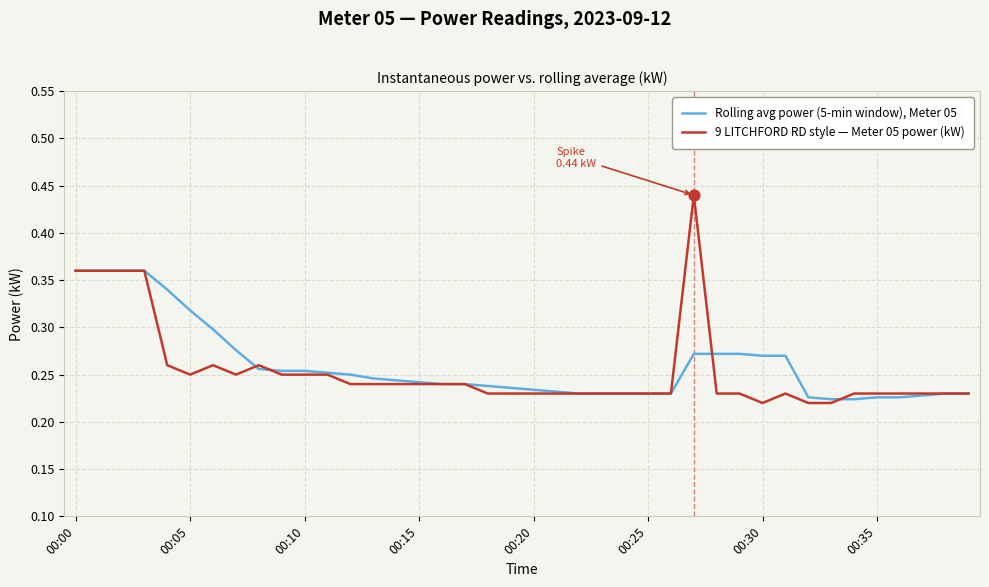

Which series has the largest total across all categories?

Rolling avg power (5-min window), Meter 05